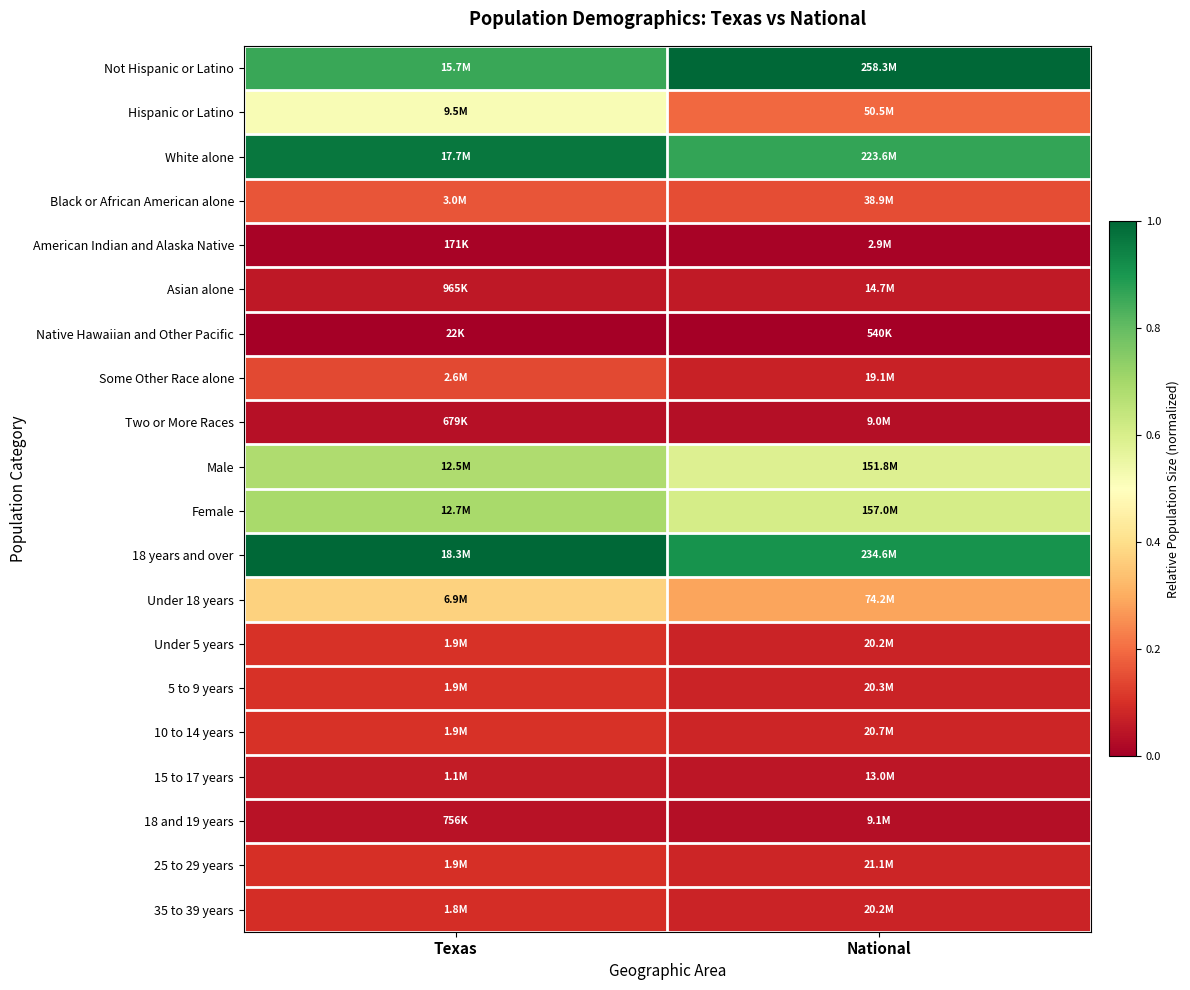

Reading left to right, what are all the values shown in this chart?

Not Hispanic or Latino: Texas=0.9	National=1.0
Hispanic or Latino: Texas=0.5	National=0.2
White alone: Texas=1.0	National=0.9
Black or African American alone: Texas=0.2	National=0.1
American Indian and Alaska Native: Texas=0.0	National=0.0
Asian alone: Texas=0.1	National=0.1
Native Hawaiian and Other Pacific: Texas=0.0	National=0.0
Some Other Race alone: Texas=0.1	National=0.1
Two or More Races: Texas=0.0	National=0.0
Male: Texas=0.7	National=0.6
Female: Texas=0.7	National=0.6
18 years and over: Texas=1.0	National=0.9
Under 18 years: Texas=0.4	National=0.3
Under 5 years: Texas=0.1	National=0.1
5 to 9 years: Texas=0.1	National=0.1
10 to 14 years: Texas=0.1	National=0.1
15 to 17 years: Texas=0.1	National=0.0
18 and 19 years: Texas=0.0	National=0.0
25 to 29 years: Texas=0.1	National=0.1
35 to 39 years: Texas=0.1	National=0.1